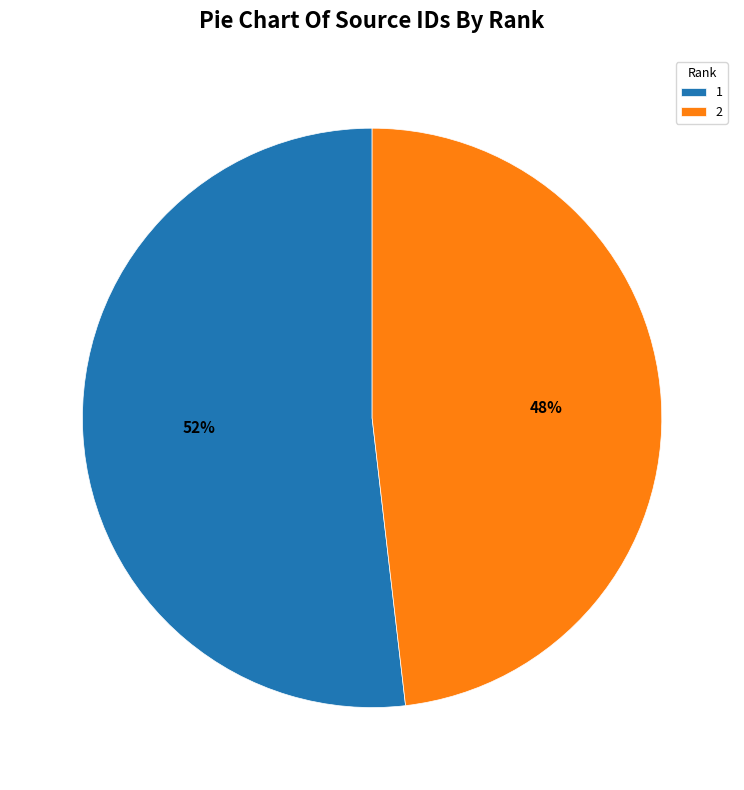

Rank the categories by value from lowest to highest.

2, 1